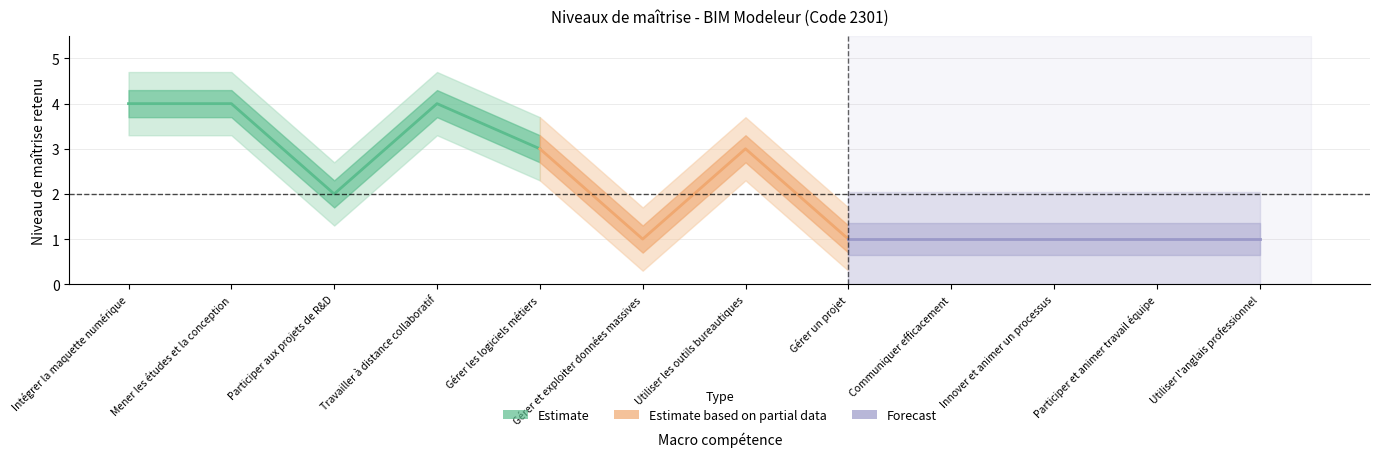

Approximately how many times larger is the value at Communiquer efficacement compared to Gérer un projet?

1.0